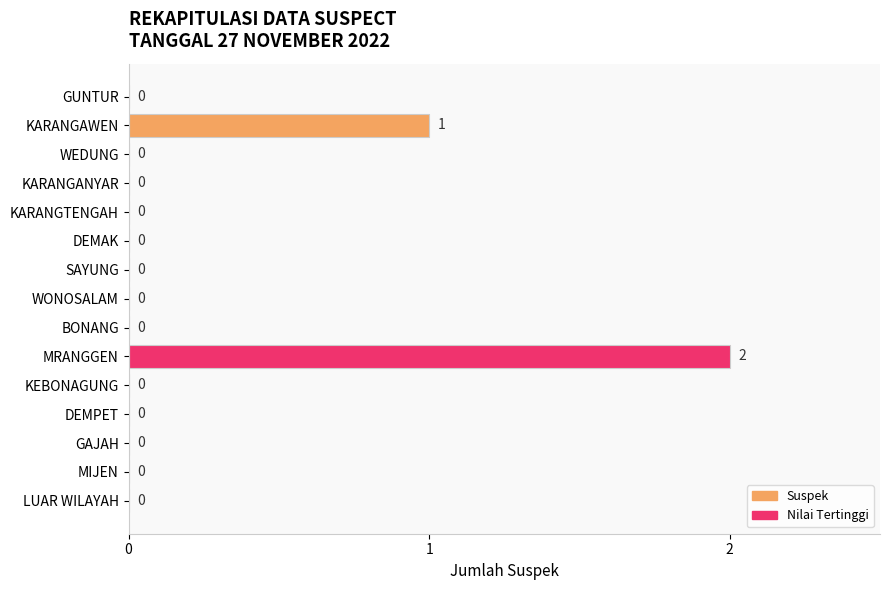

Count the values in the range 0 to 1.

14